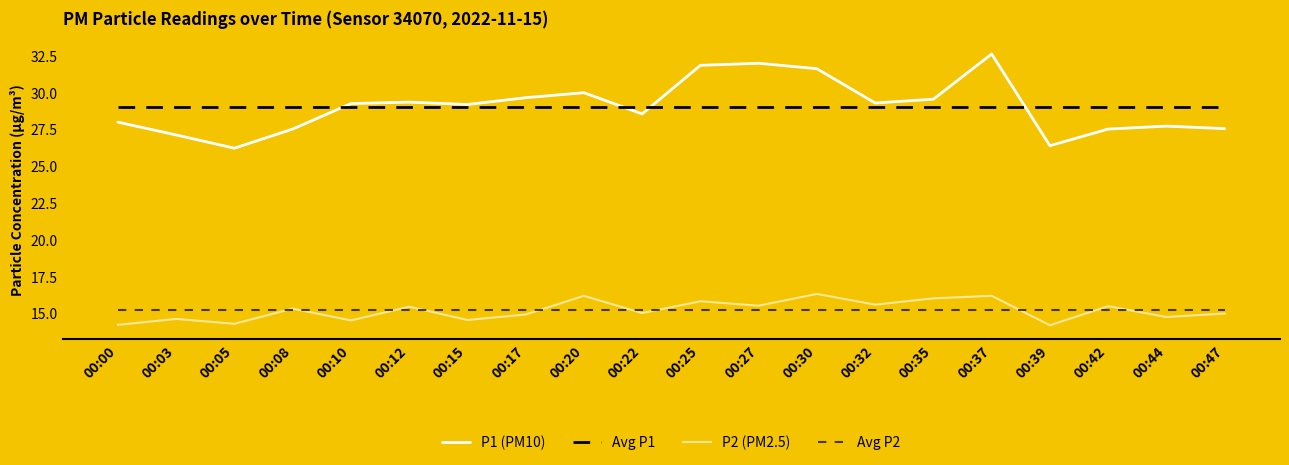

At how many categories does at least one series exceed 19?

20